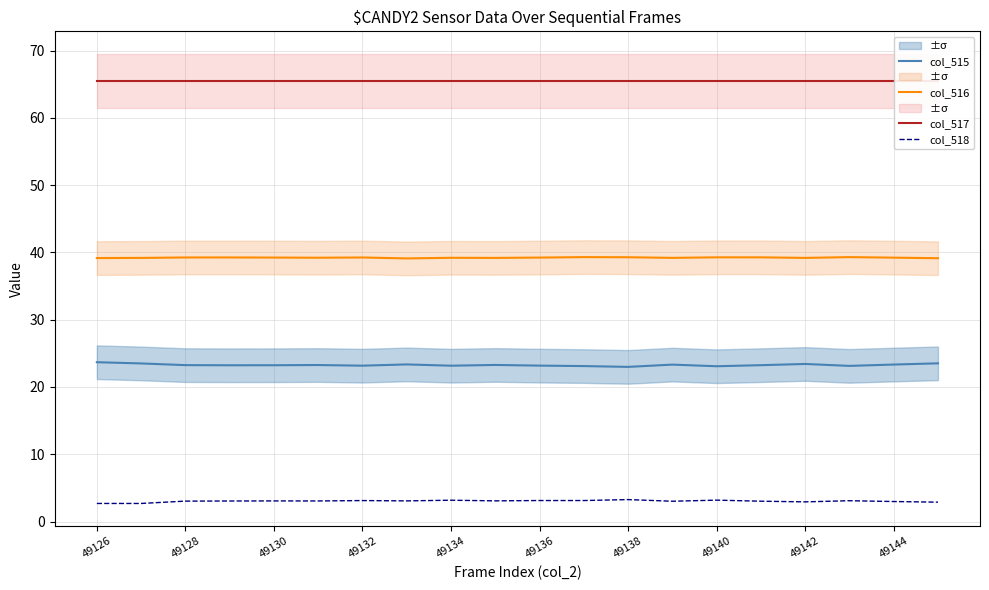

Which category has the lowest value across all series?

49126